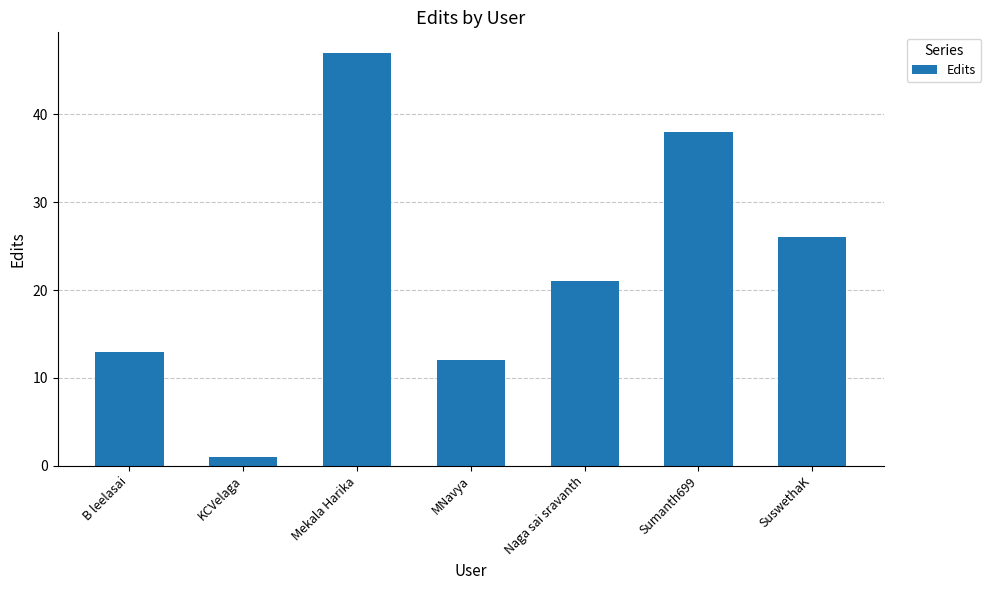

Between MNavya and Mekala Harika, which is larger?

Mekala Harika